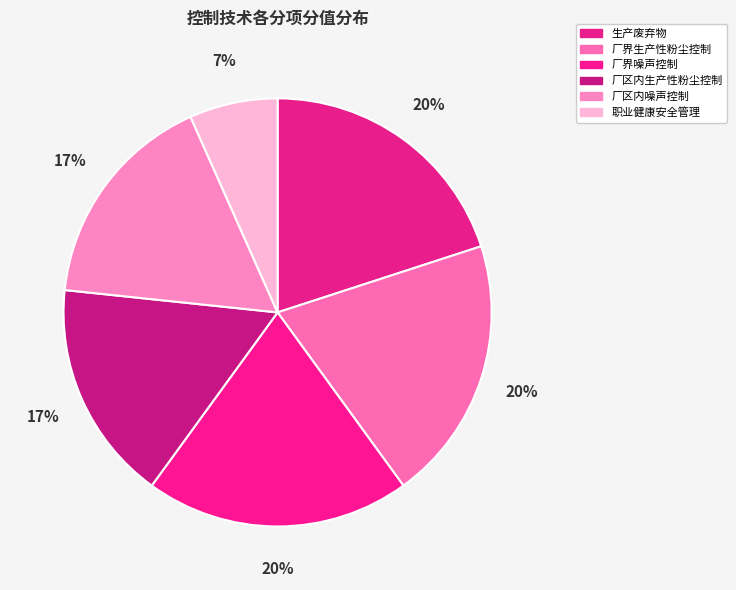

To the nearest percent, what percentage of the pie is 厂界生产性粉尘控制?

20%